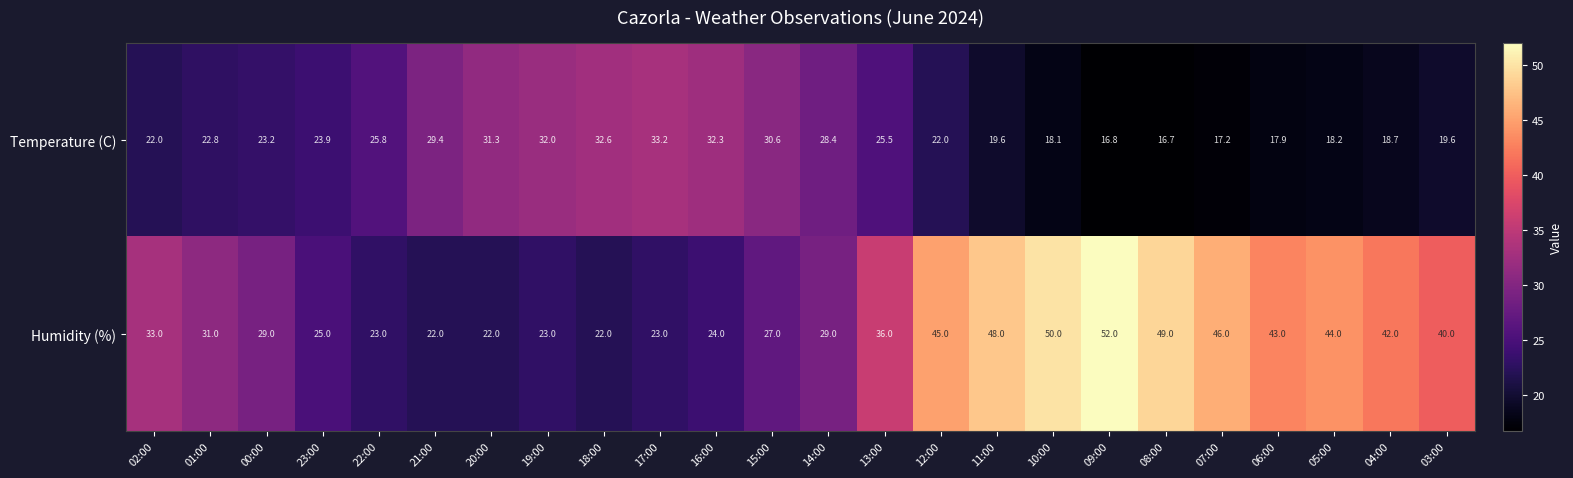

Is the value of Humidity (%) at 09:00 greater than the value of Temperature (C) at 07:00?

Yes